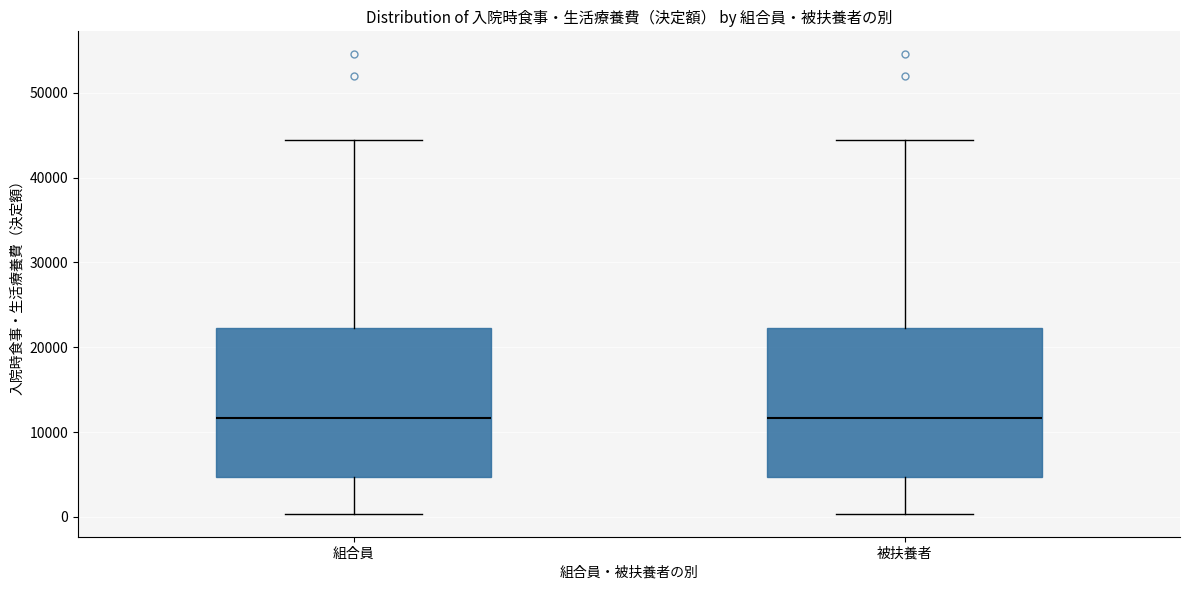

Where does the upper whisker of the box for 被扶養者 end on the y-axis? The values are not printed on the chart, so give them approximately, as read against the axis.

44000